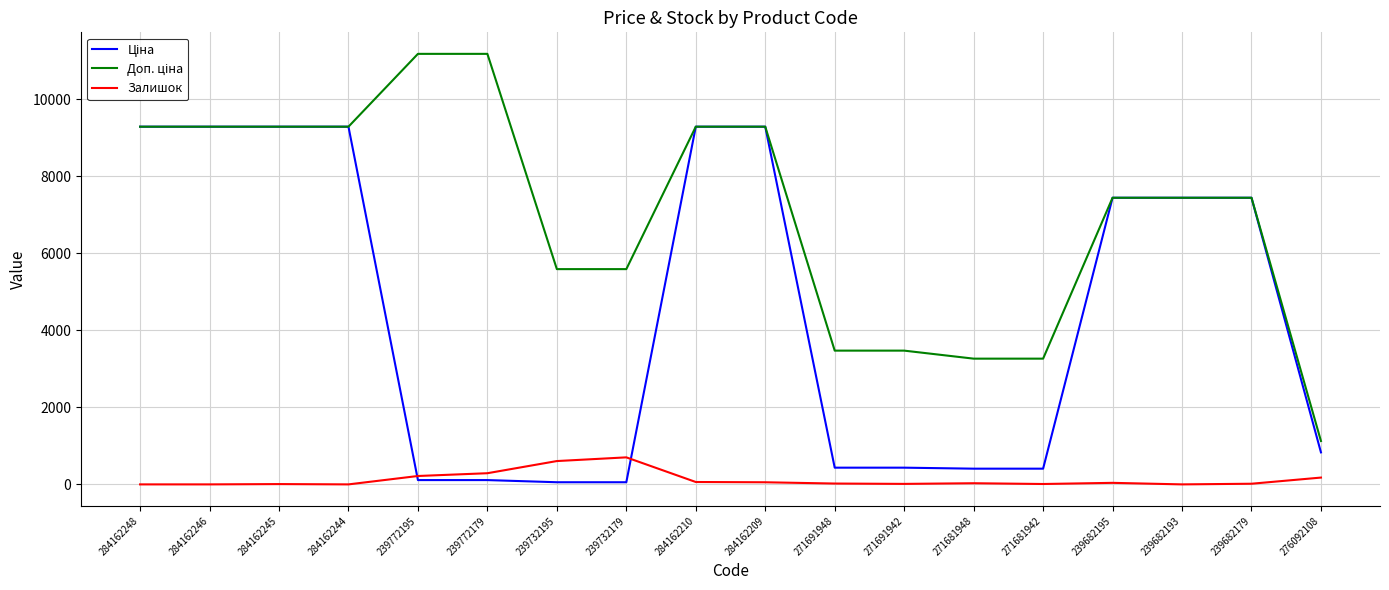

True or false: Залишок has a value of 290.0 at 239772179.

True